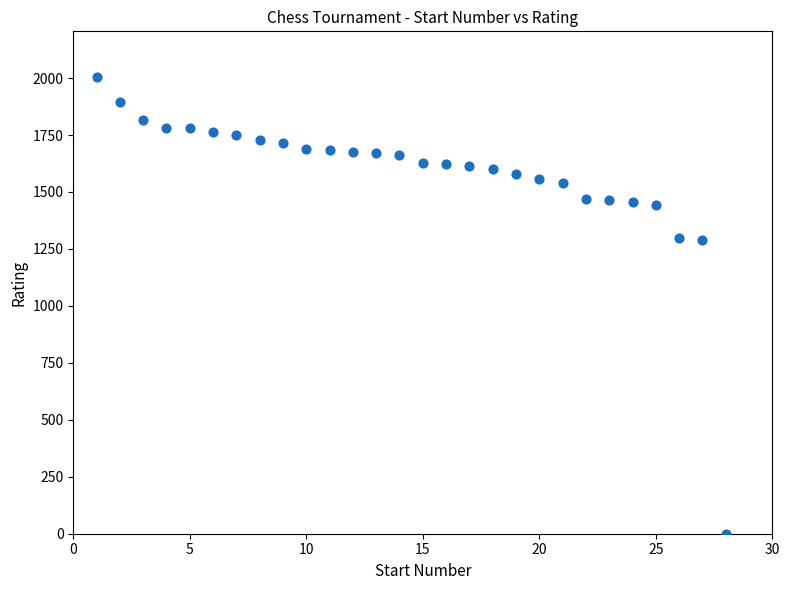

What is the range of Y values (max minus min)?

2005